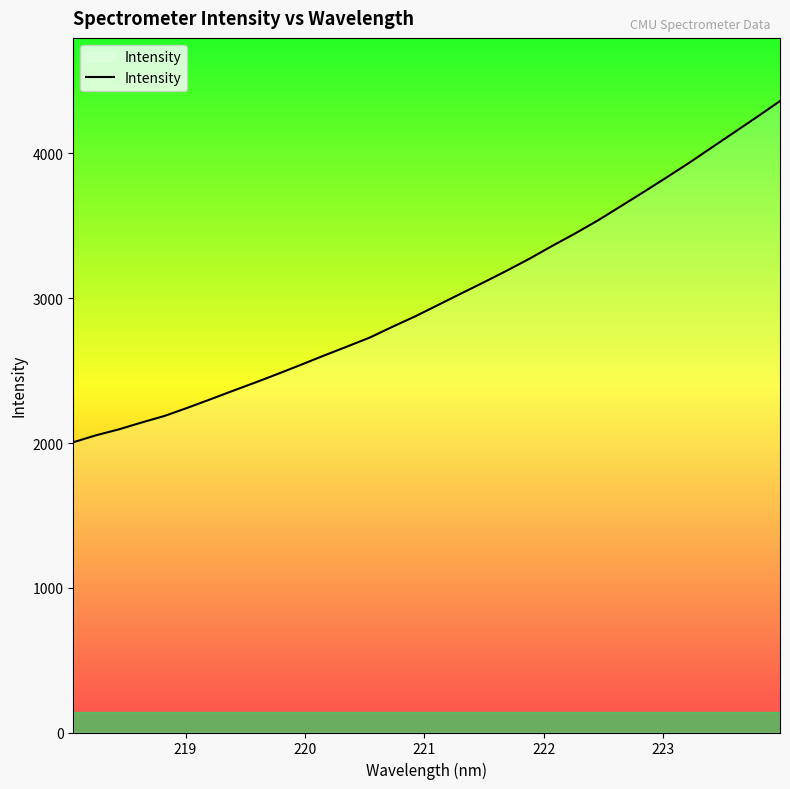

What is the minimum value shown in the chart?

2005.2